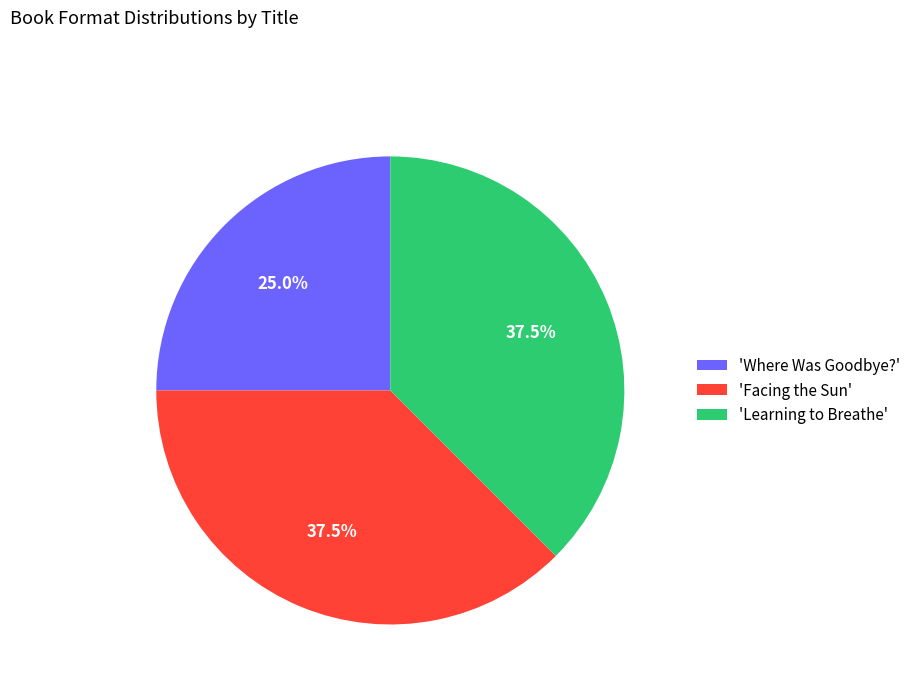

Which category has the smallest portion of the pie?

'Where Was Goodbye?'